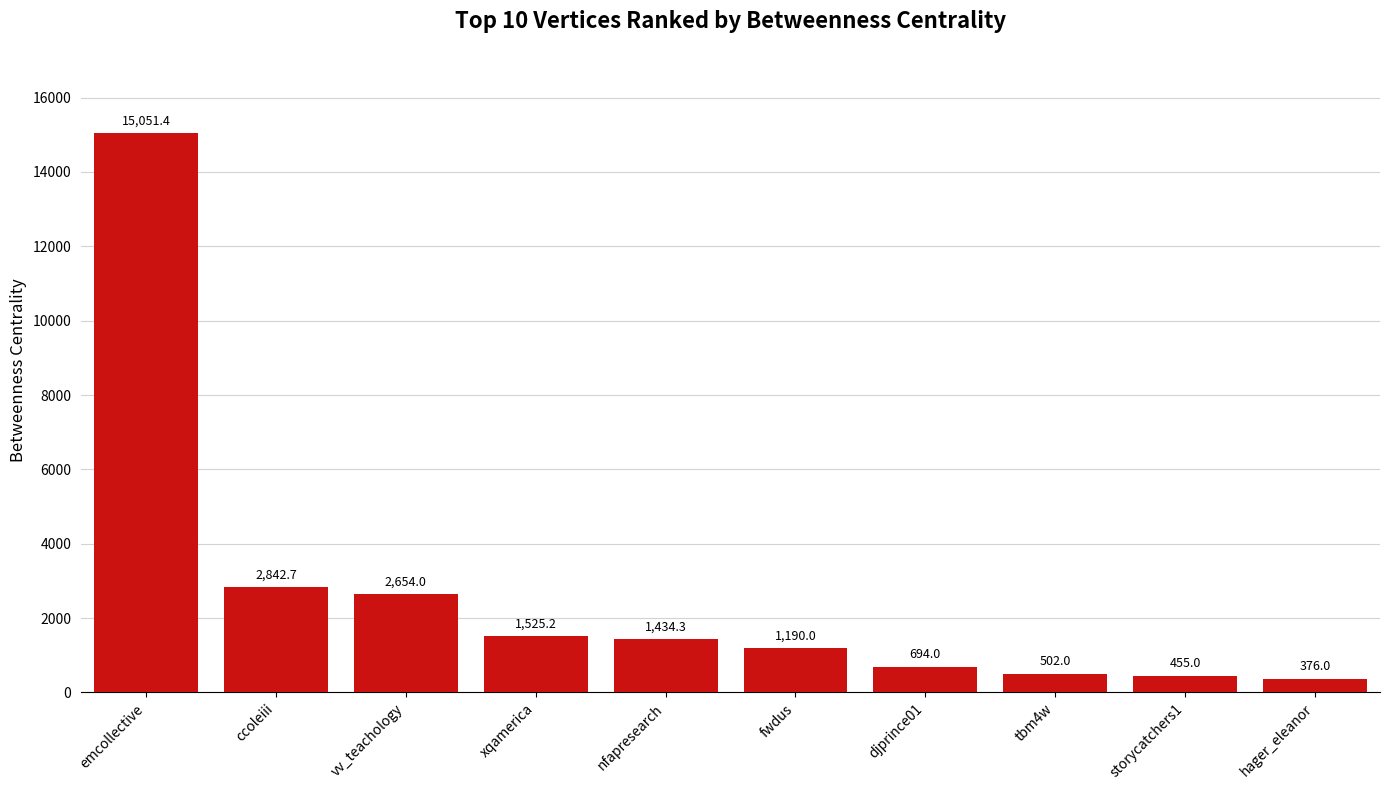

Reading left to right, extract all data points from this chart.

emcollective=15051.4	ccoleiii=2842.7	vv_teachology=2654.0	xqamerica=1525.2	nfapresearch=1434.3	fwdus=1190.0	djprince01=694.0	tbm4w=502.0	storycatchers1=455.0	hager_eleanor=376.0